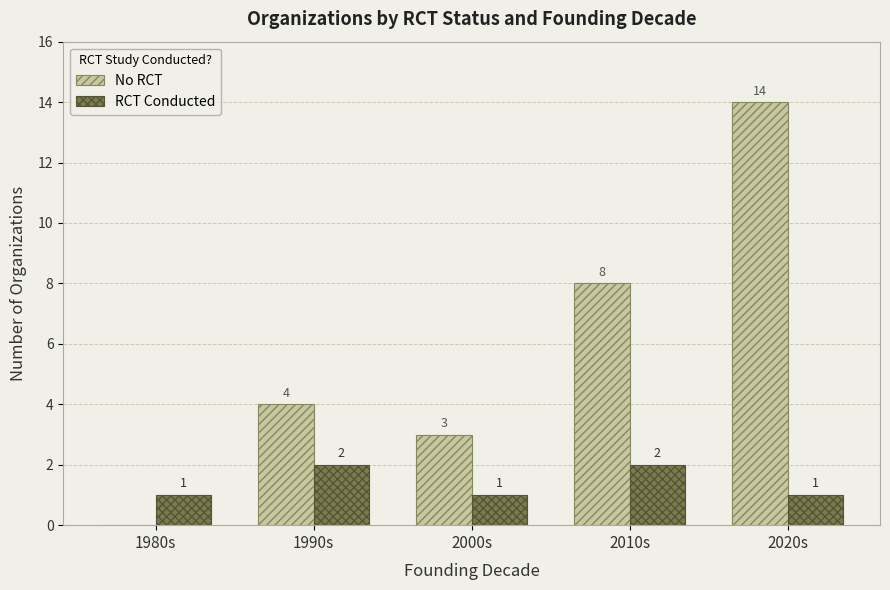

How many values in No RCT are above zero?

4